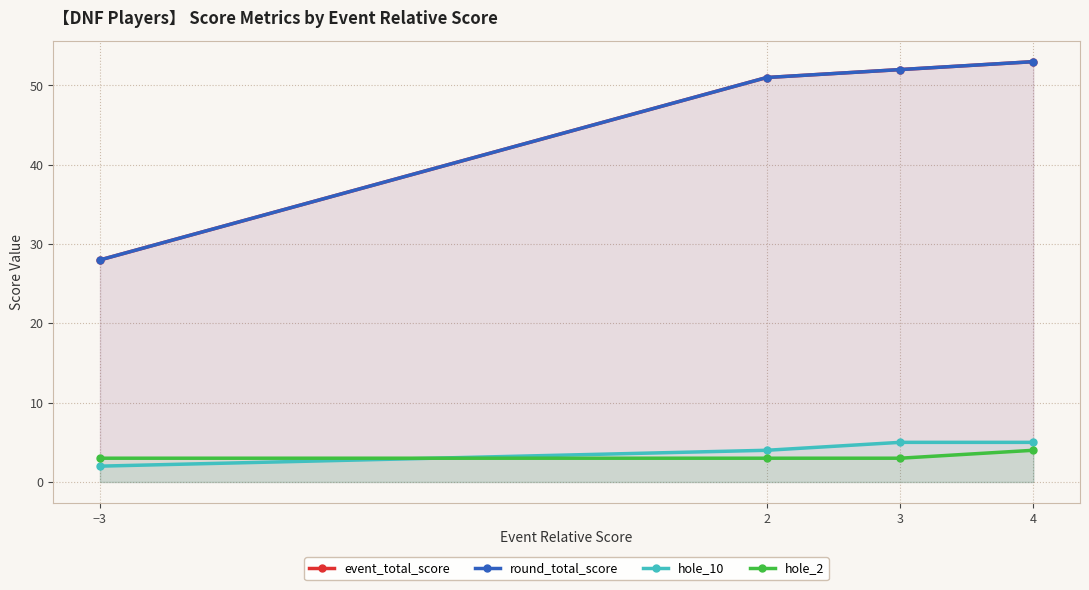

Which series has the largest total across all categories?

event_total_score